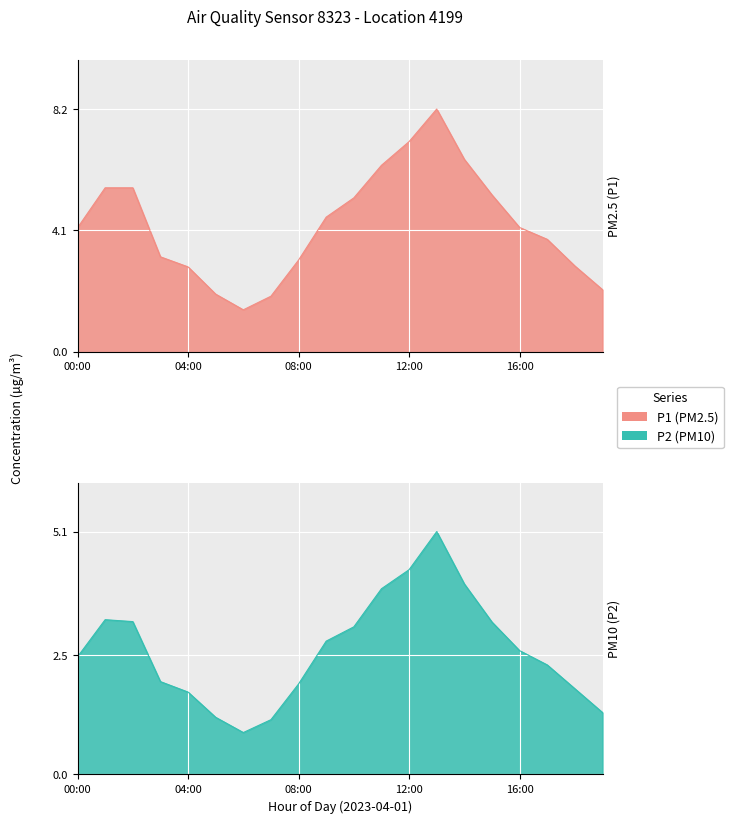

The P1 series shows 10.9 at 11:00. True or false?

False